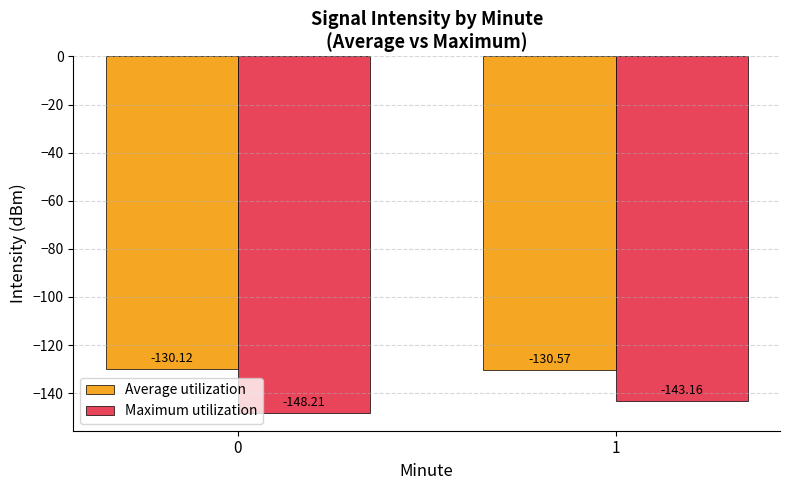

The Average utilization series shows -130.6 at 1. True or false?

True